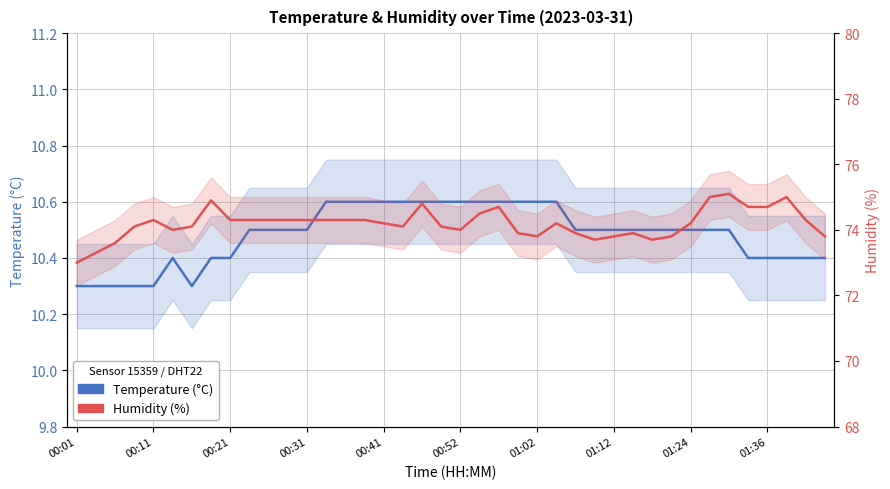

At which label does Humidity reach its minimum?

00:01